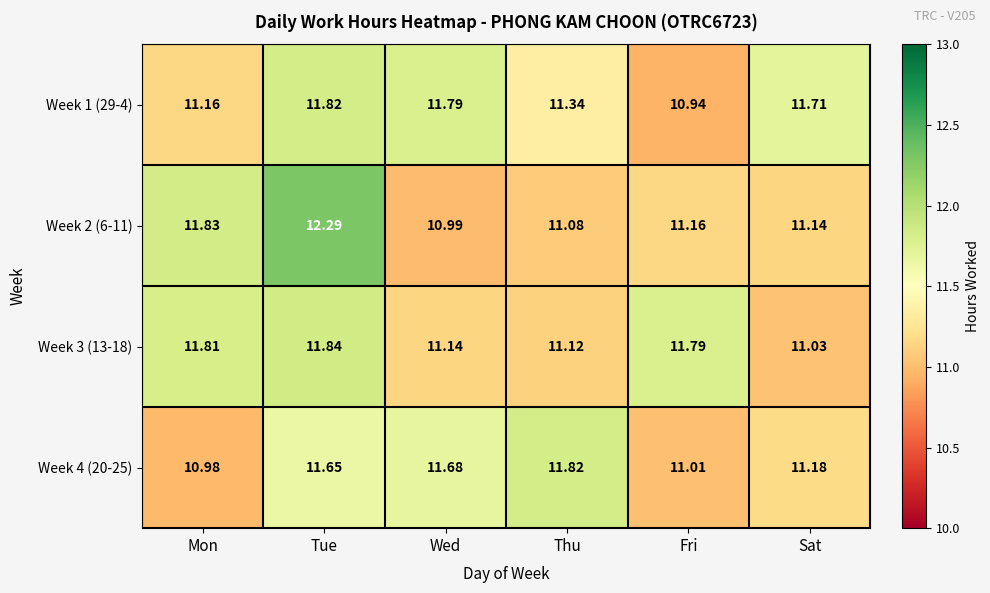

List the labels in order of Week 1 (29-4) value, largest first.

Tue, Wed, Sat, Thu, Mon, Fri